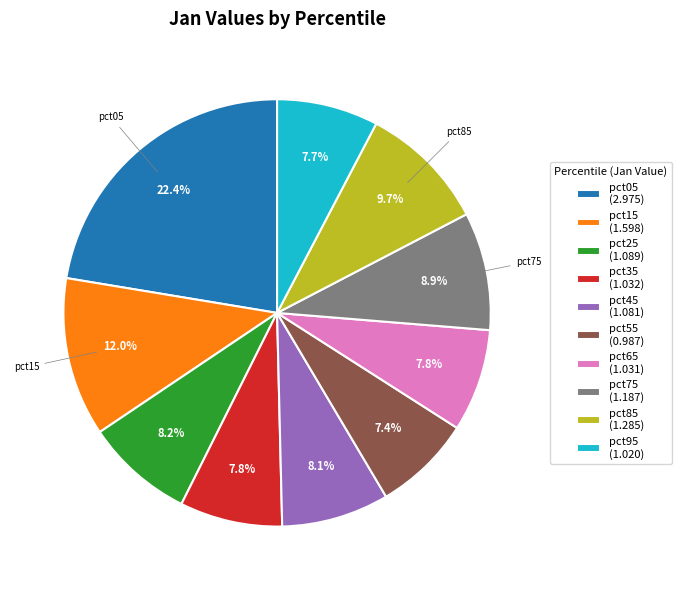

Does any single category account for the majority?

No